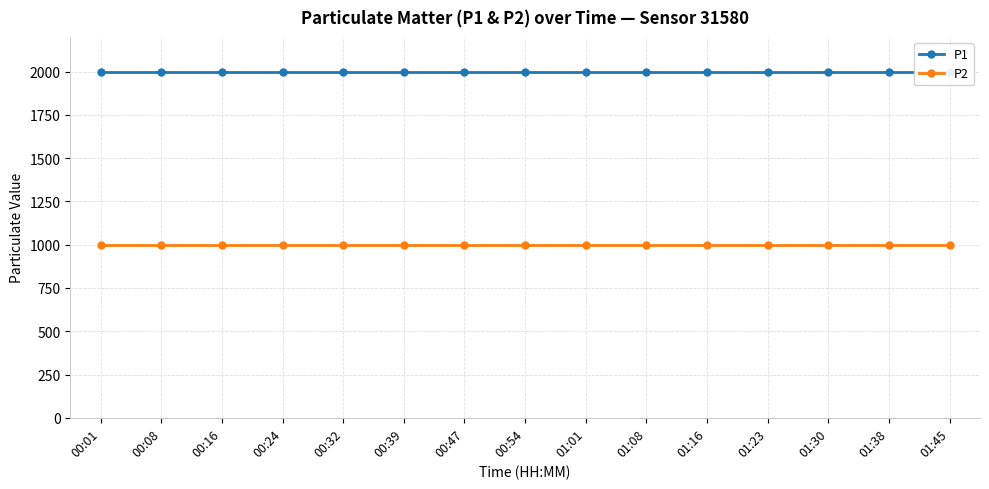

Where is P1 nearest to the value 1999?

00:01